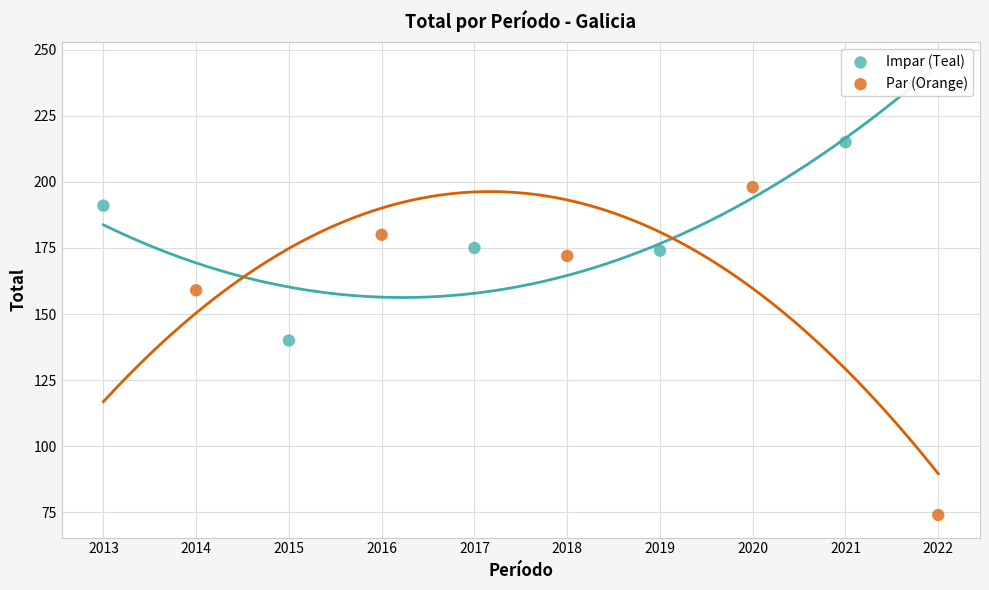

Which series has the widest spread of Y values?

Par (Orange)